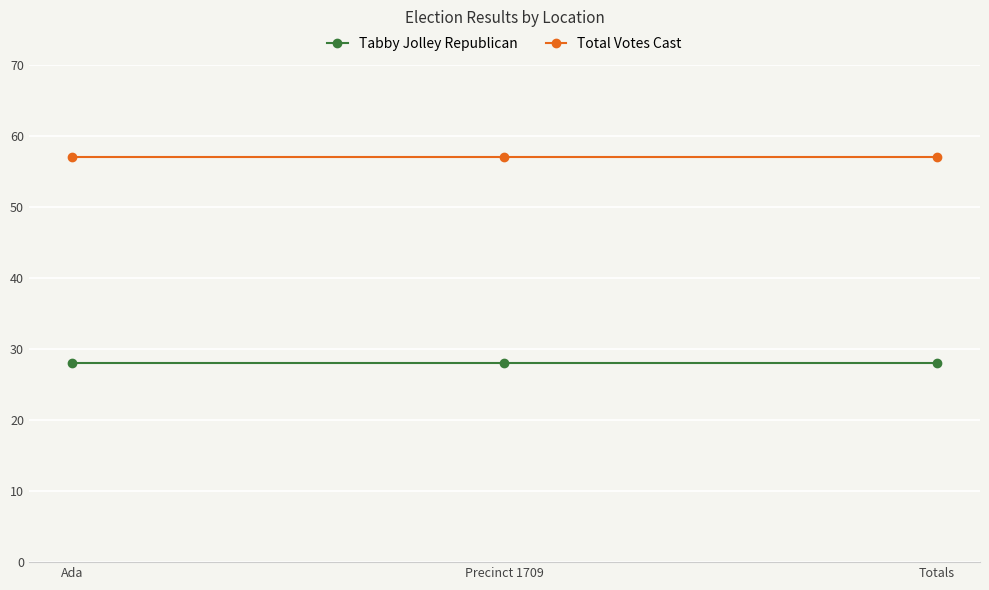

What is the difference between the highest and lowest values at Precinct 1709?

29